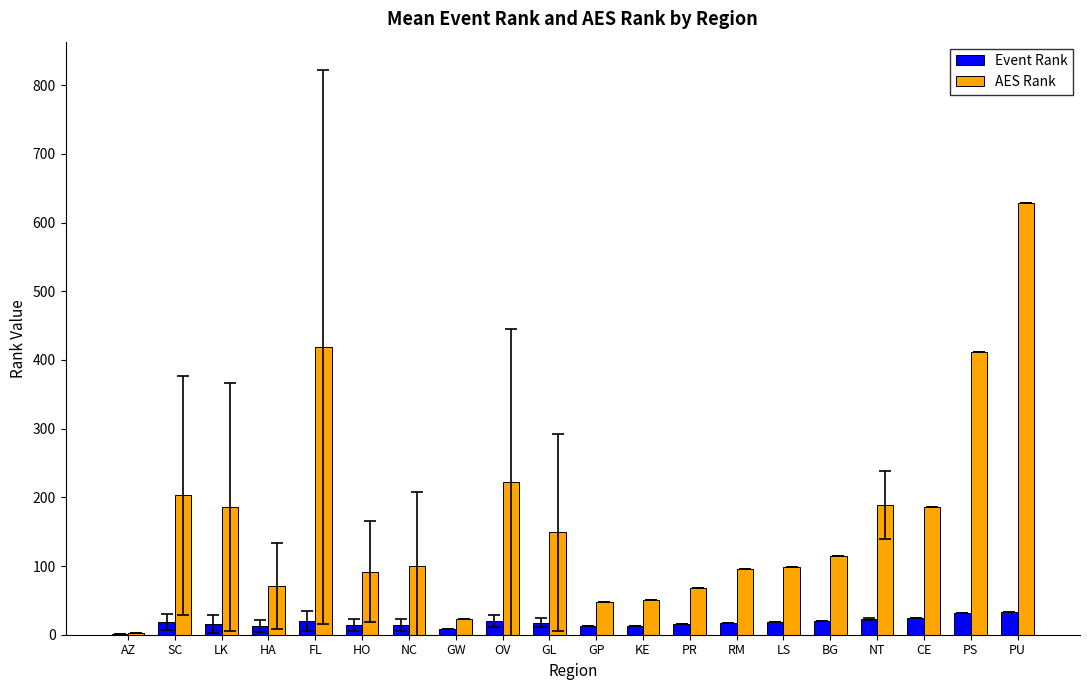

Which category has the highest value across all series?

PU